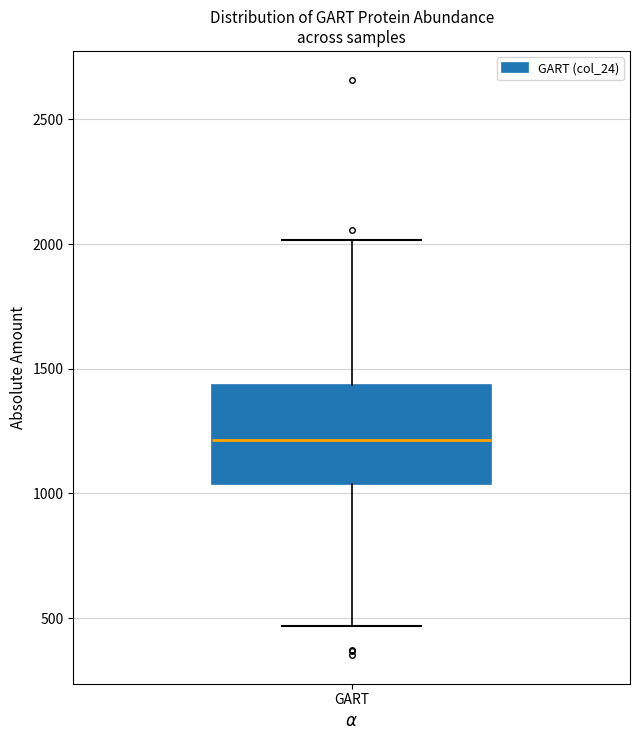

Where does the upper whisker of the box for GART end on the y-axis? The values are not printed on the chart, so give them approximately, as read against the axis.

2000